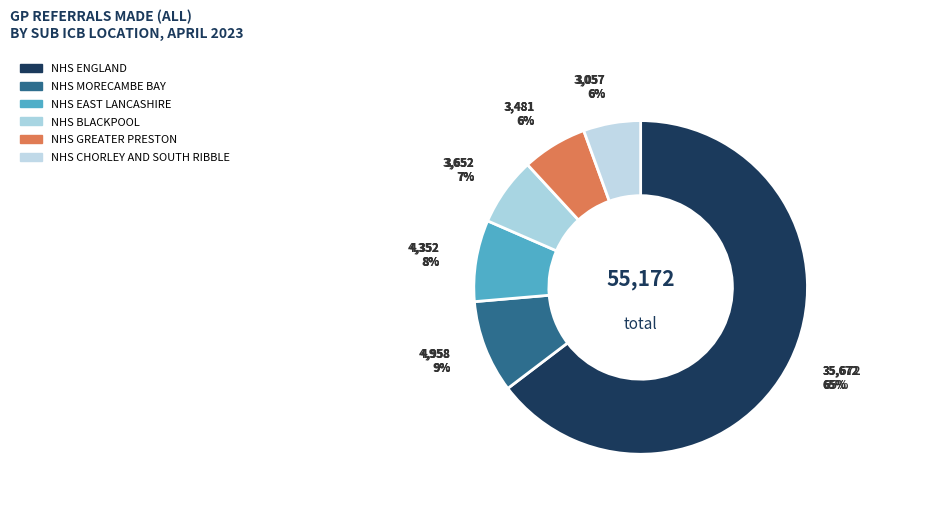

Which category has the biggest portion of the pie?

ENGLAND